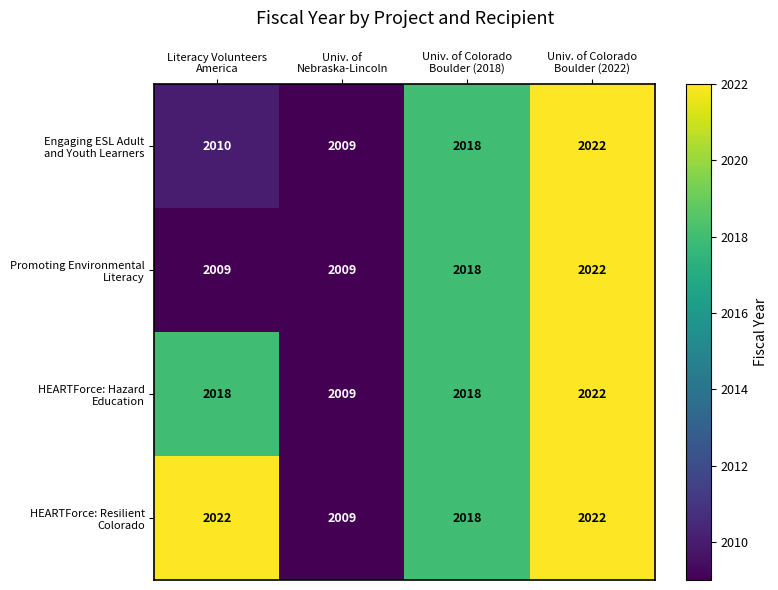

At how many categories does at least one series exceed 2016?

3